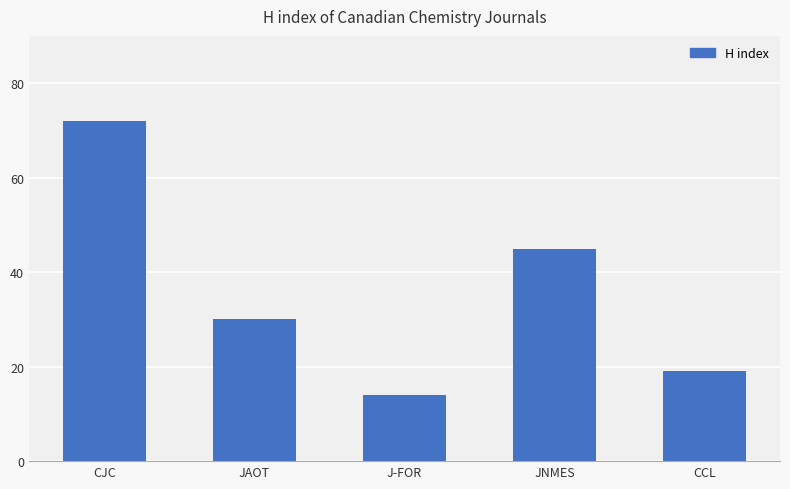

Reading left to right, transcribe all the data shown in this chart.

CJC=72	JAOT=30	J-FOR=14	JNMES=45	CCL=19